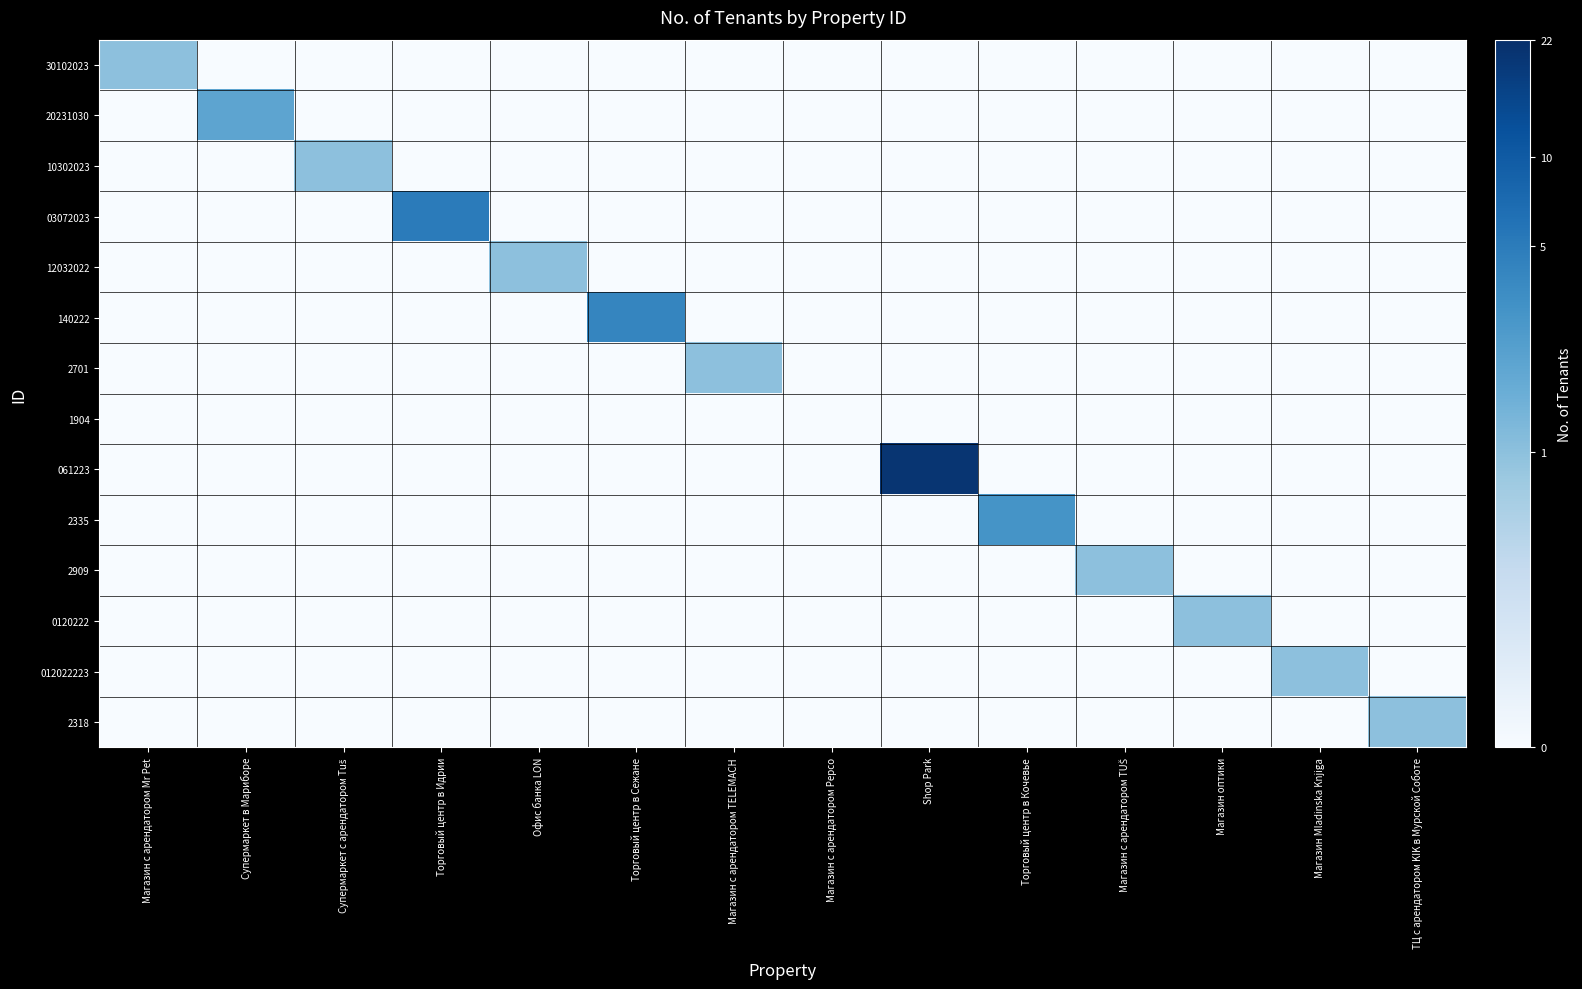

Which series has the widest spread of values?

061223